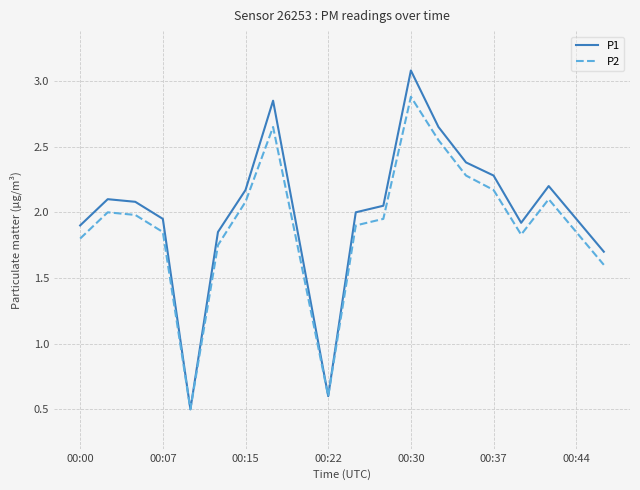

List the series in order of their overall mean, highest first.

P1, P2